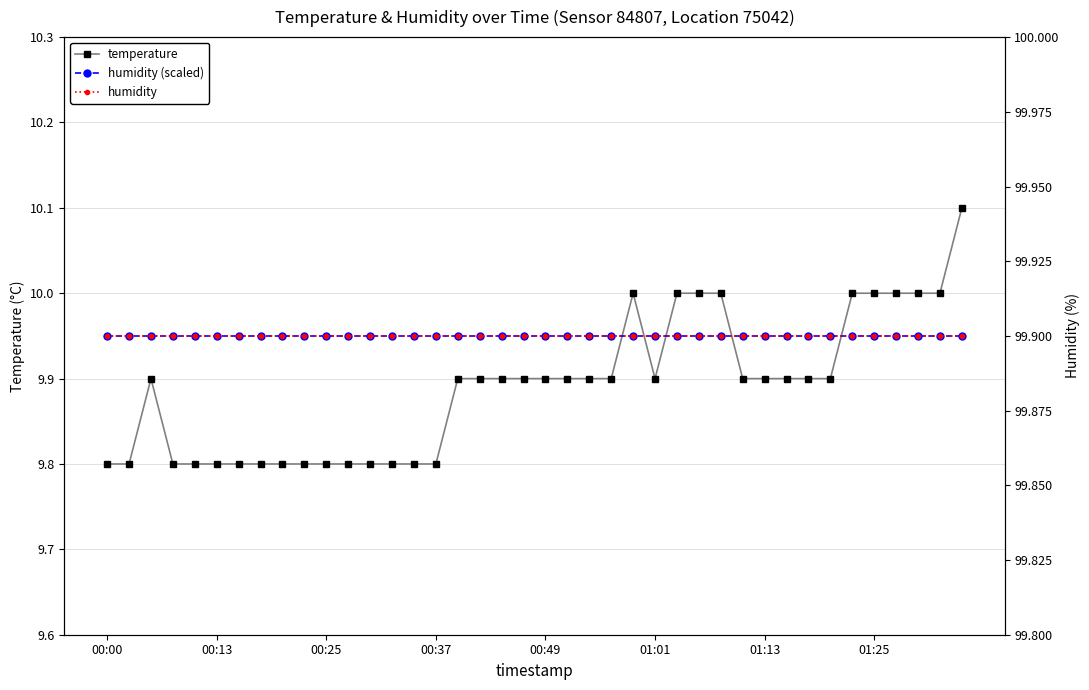

At which category is the sum across all series the highest?

39